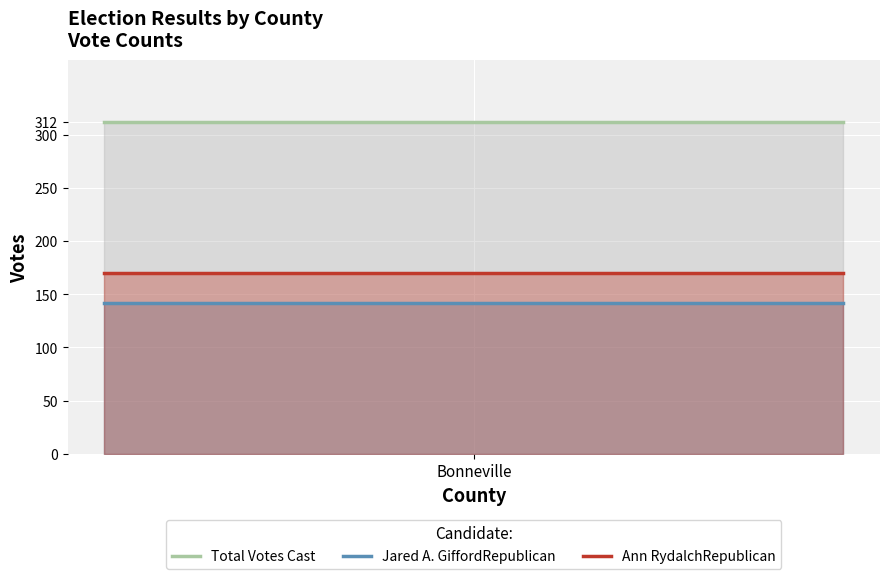

Which series has the largest total across all categories?

Total Votes Cast